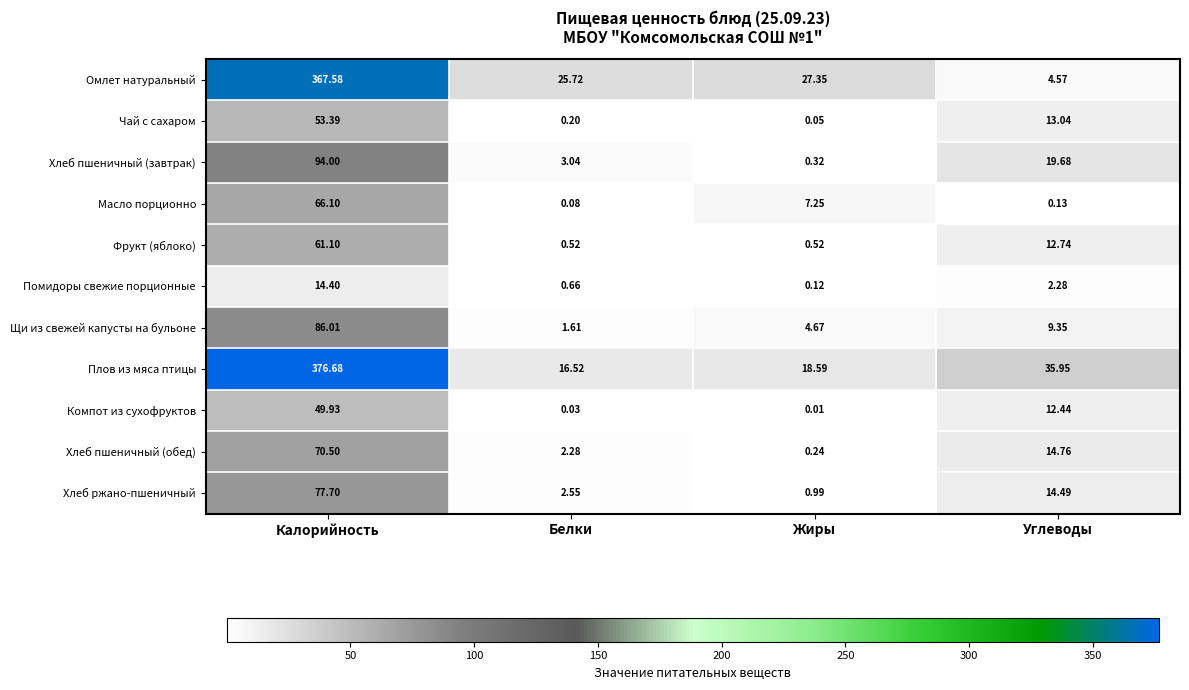

Is the value of Хлеб пшеничный (завтрак) at Углеводы greater than the value of Масло порционно at Белки?

Yes